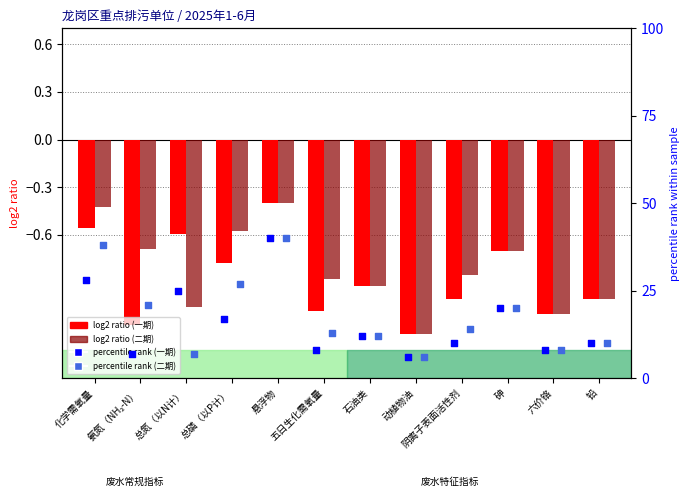

What is the total value across all series at 铅?

18.0